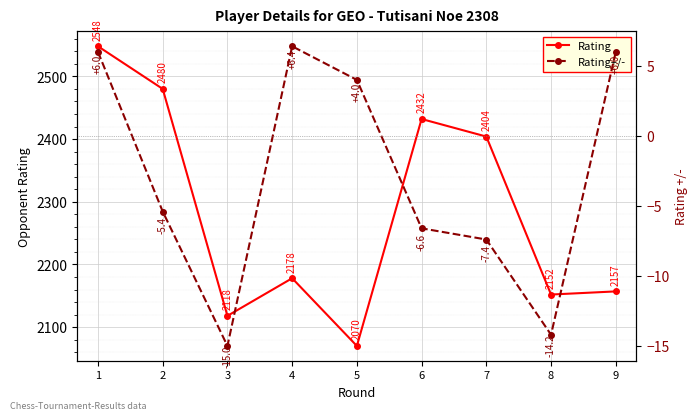

Is it true that Rating equals 667.5 at 5?

False